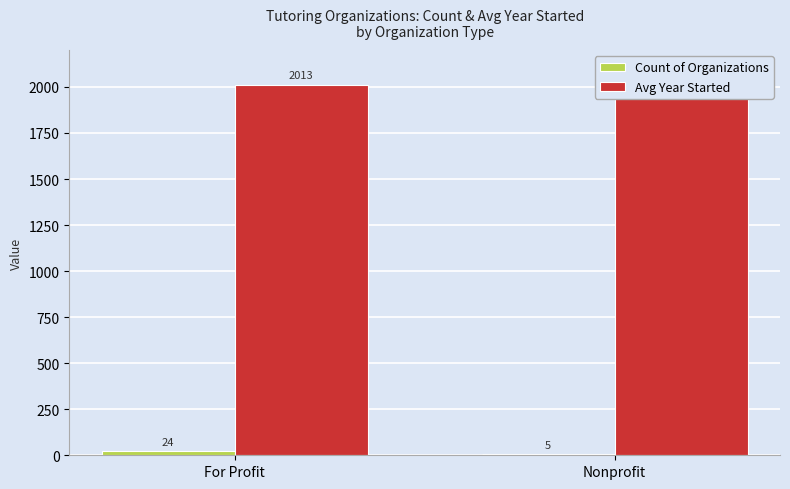

Which category has the highest value across all series?

For Profit